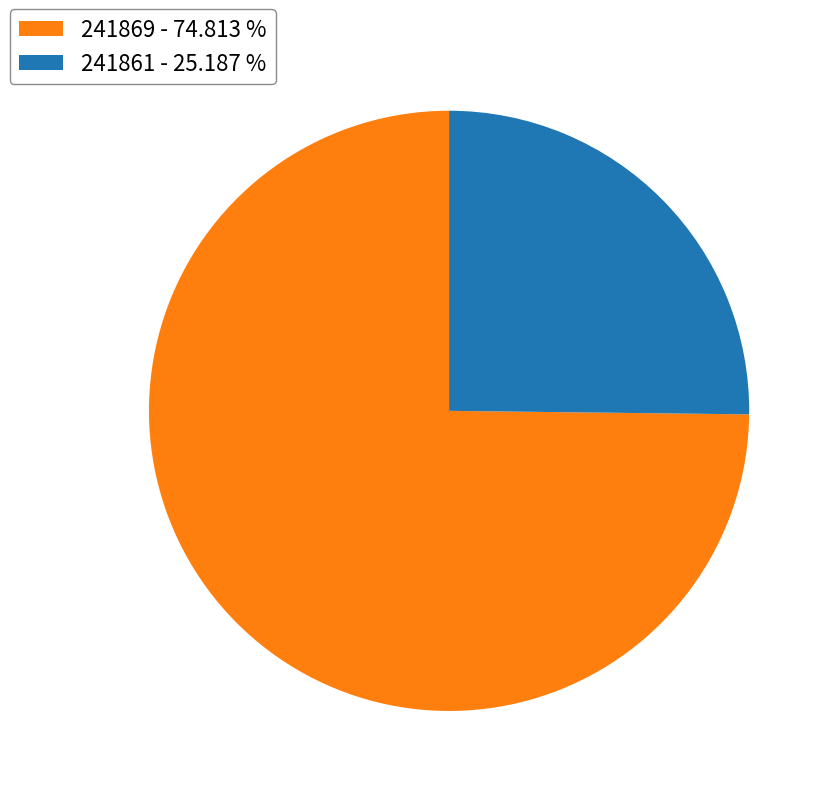

Count the number of slices in the pie.

2